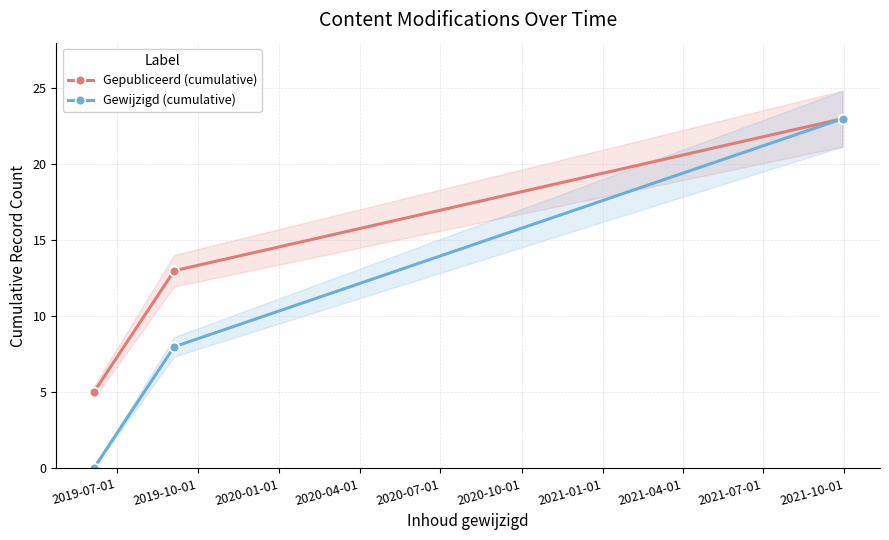

Which series has the largest total across all categories?

Gepubliceerd (cumulative)